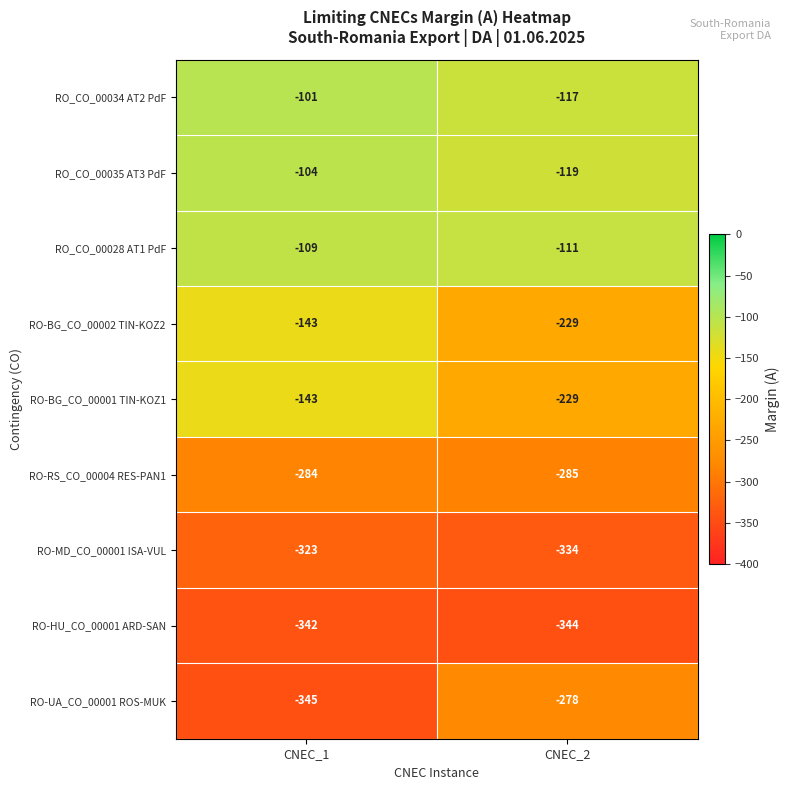

What is the greatest value displayed?

-101